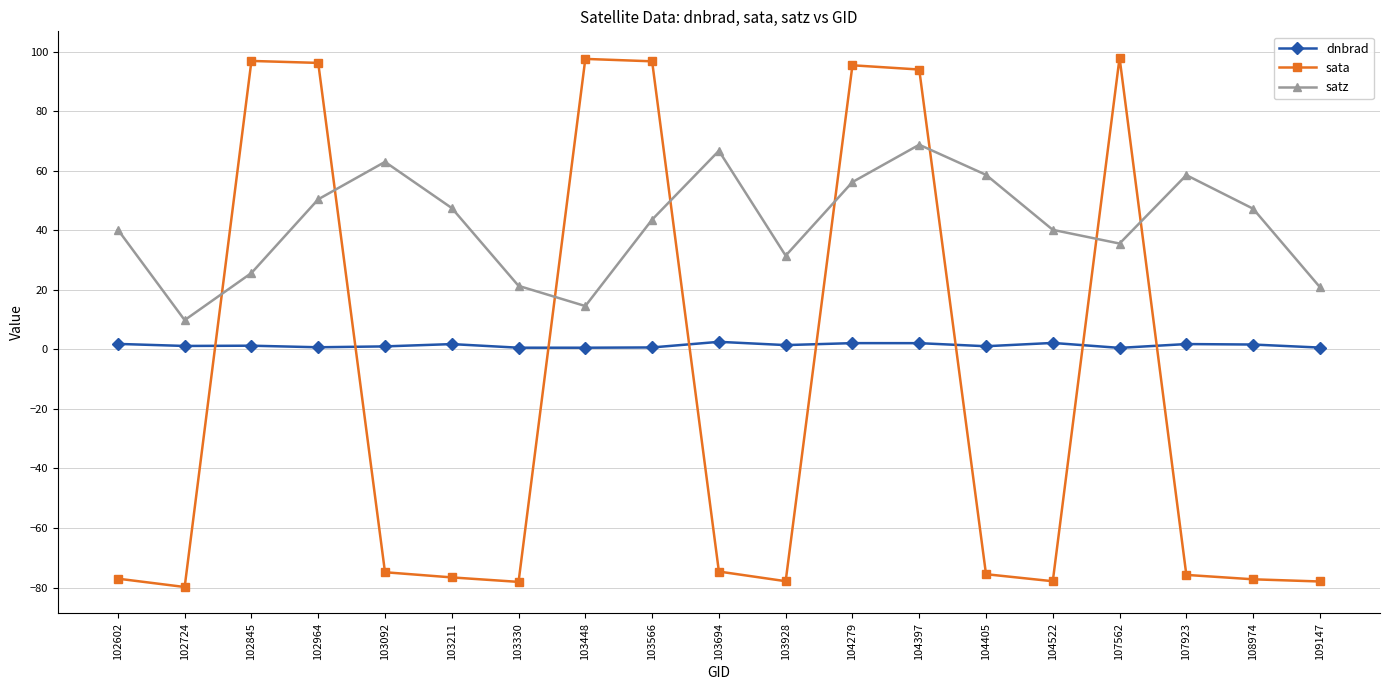

Which series has the largest total across all categories?

satz